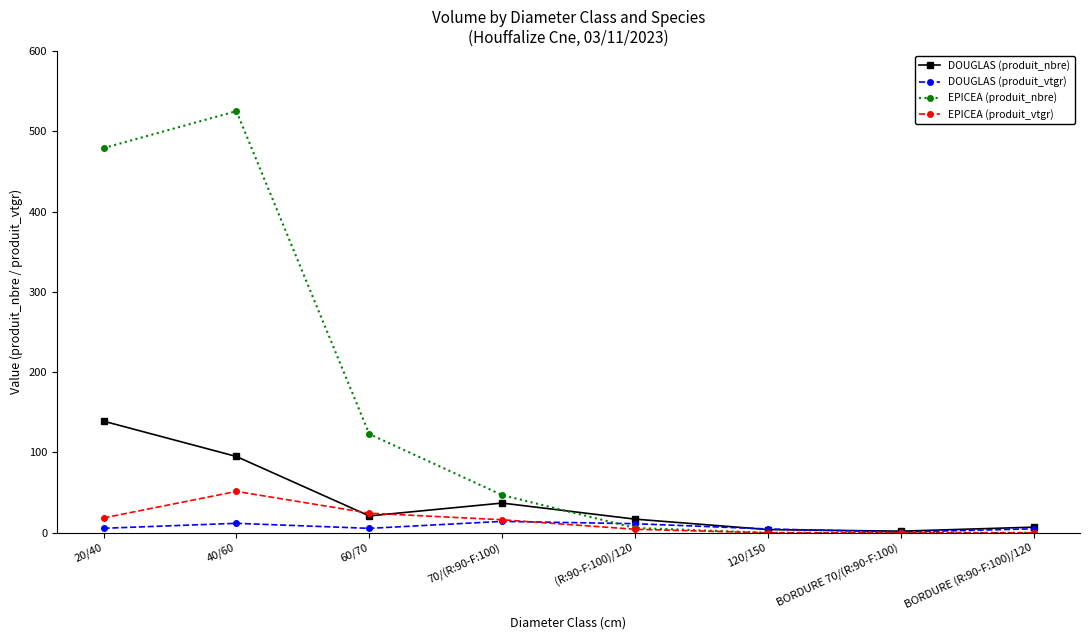

True or false: DOUGLAS (produit_vtgr) has more than 0 points higher than both neighbors.

True